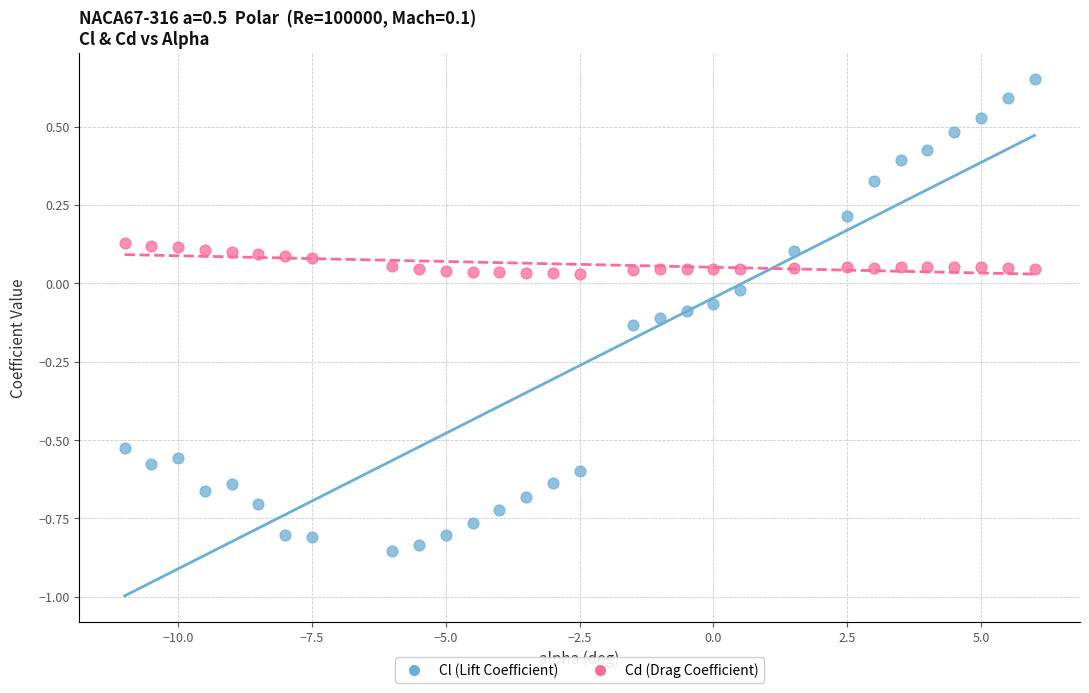

Across all data points, what is the range of Y values (max minus min)?

1.5